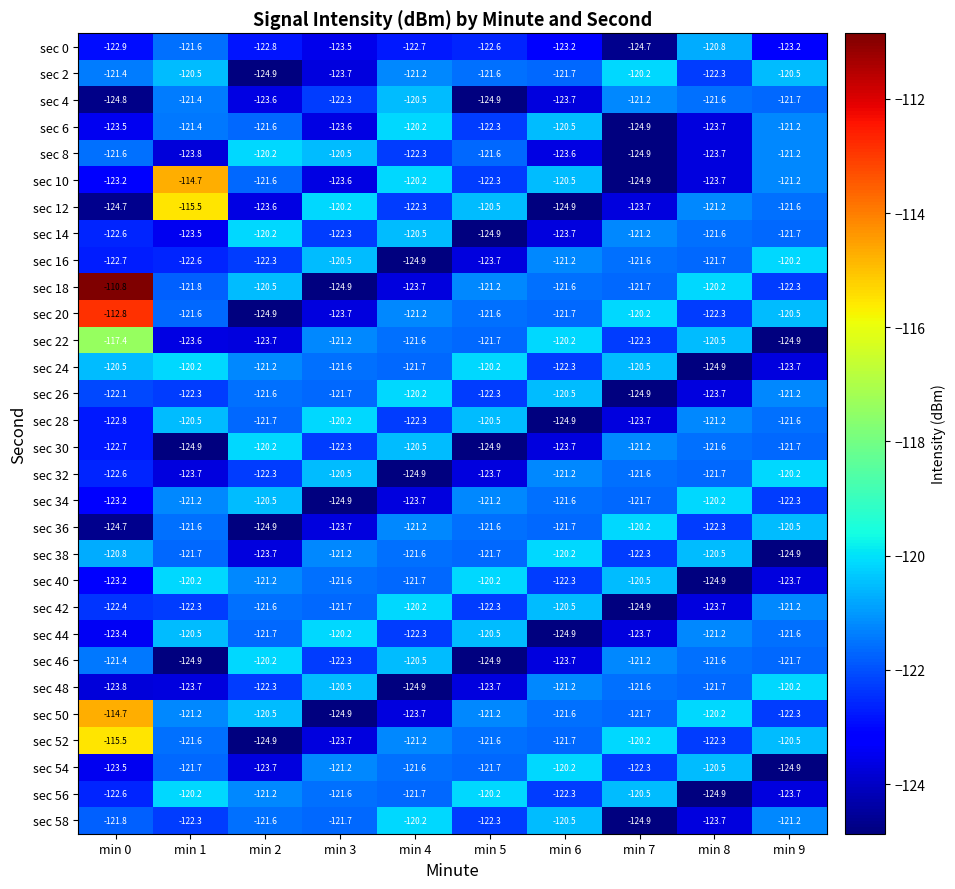

Which series has the largest range (max minus min)?

sec 18